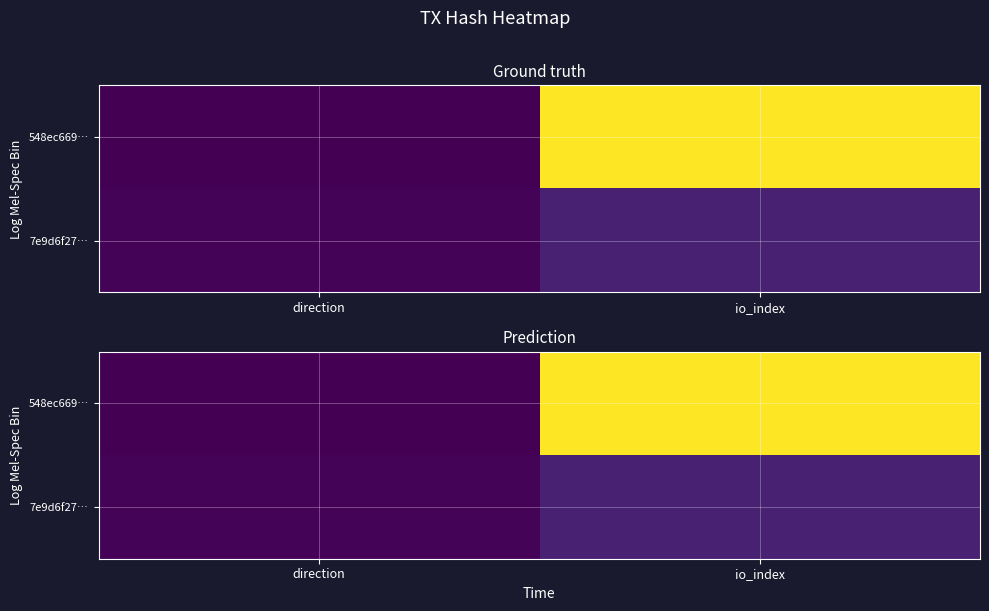

Is the value of 7e9d6f27… at io_index greater than the value of 548ec669… at io_index?

No